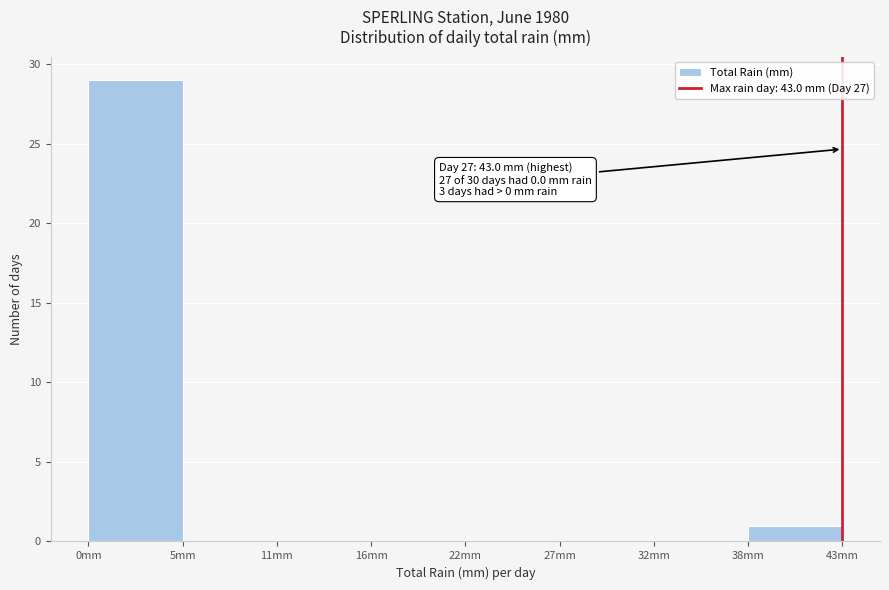

Reading left to right, transcribe all the data shown in this chart.

0mm=29	5mm=0	11mm=0	16mm=0	22mm=0	27mm=0	32mm=0	38mm=1